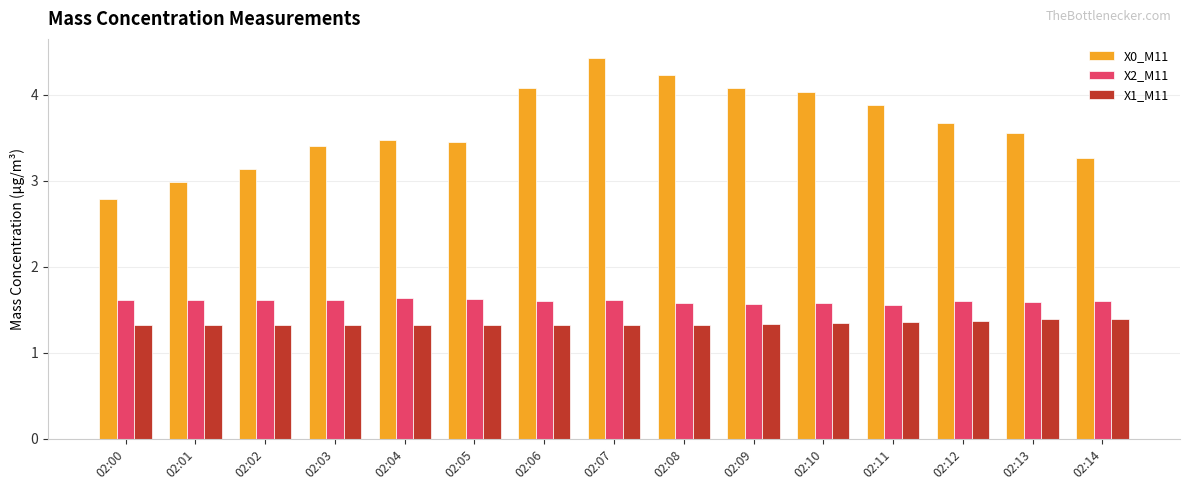

How many bars are there in each group?

3